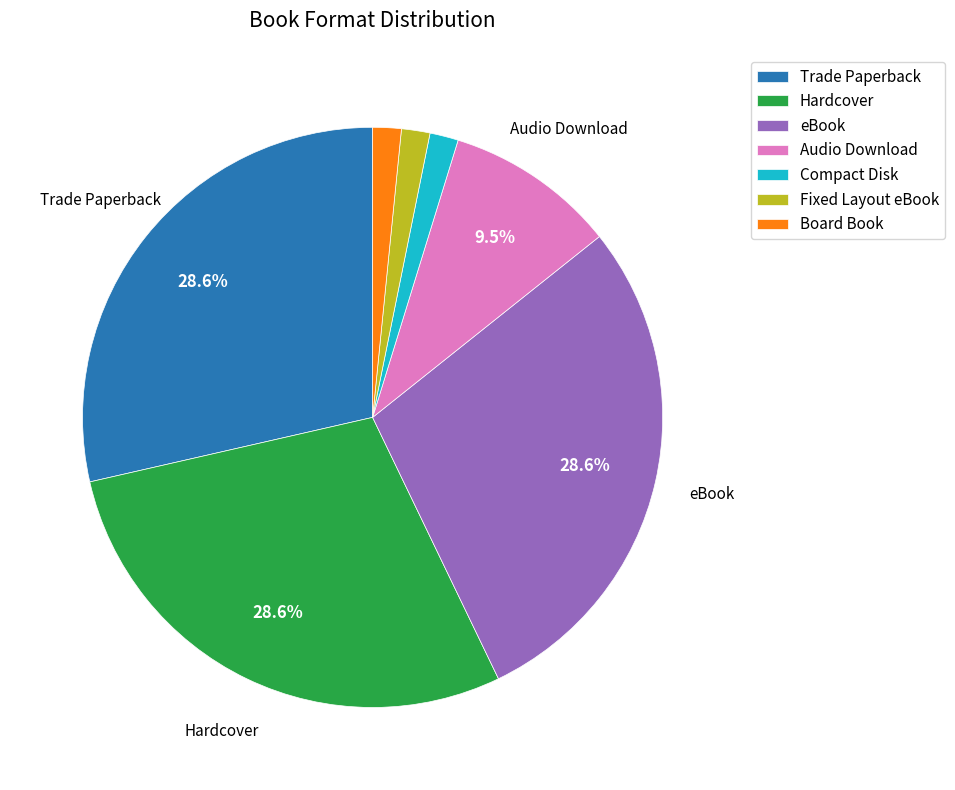

Count the number of slices in the pie.

7